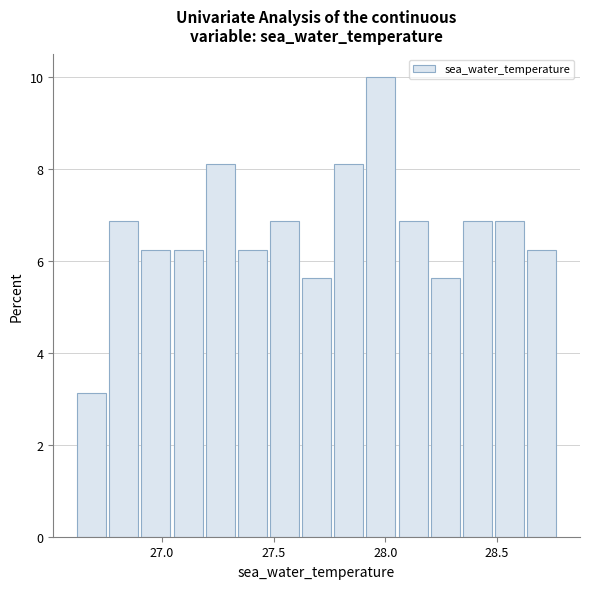

Read against the x-axis, roughly where is the centre of the tallest bar?

28.00